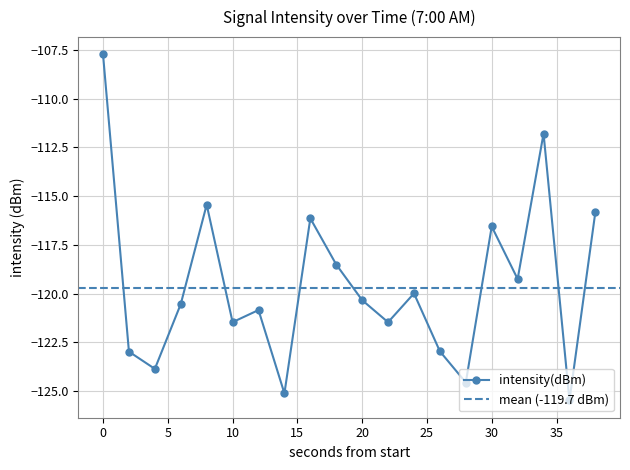

What is the approximate value at 12?

-120.8